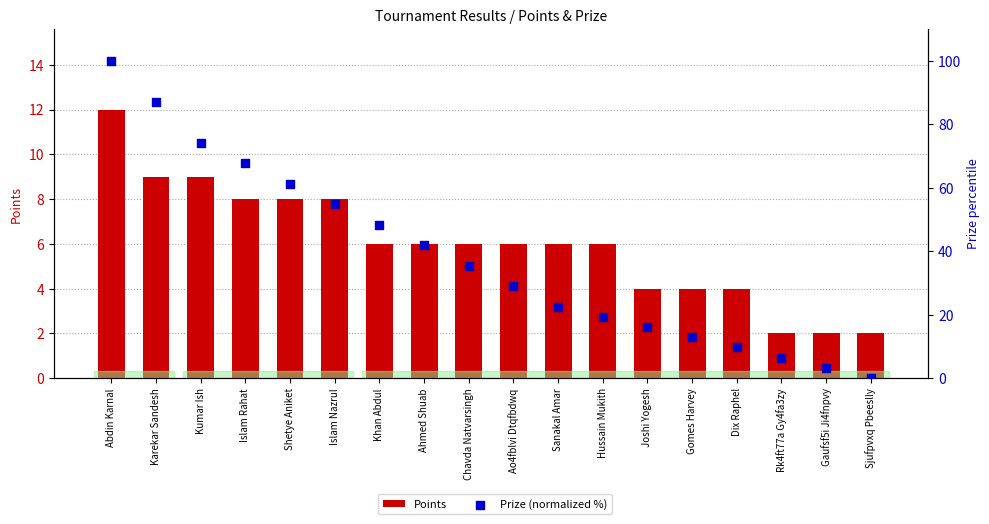

At which category is the sum across all series the highest?

Abdin Karnal